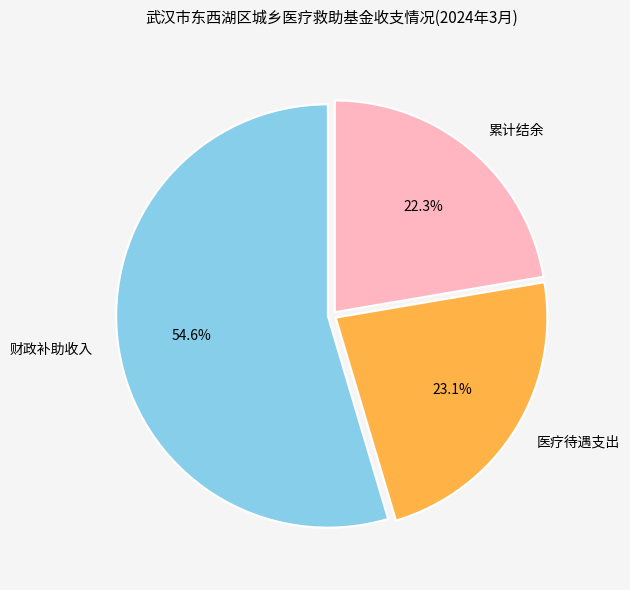

Rank the categories by value from highest to lowest.

财政补助收入, 医疗待遇支出, 累计结余